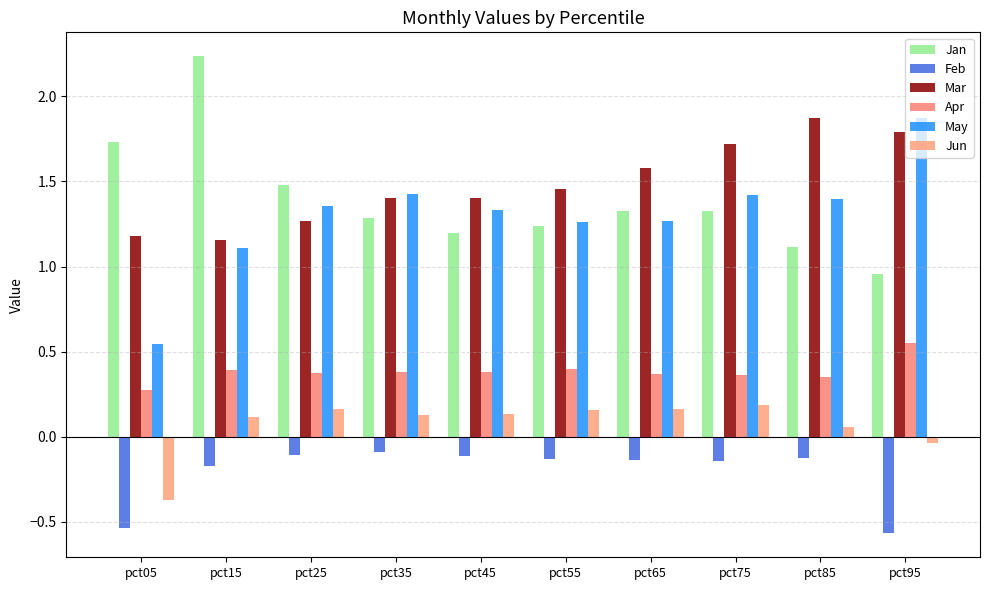

How many distinct data groups are displayed?

6